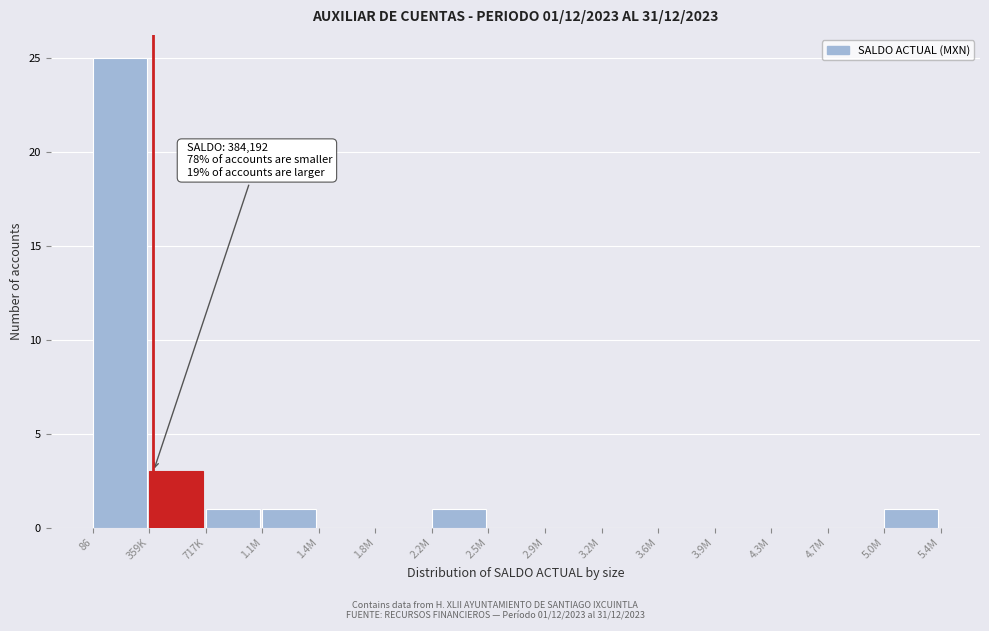

Reading left to right, transcribe all the data shown in this chart.

86=25	359K=3	717K=1	1.1M=1	1.4M=0	1.8M=0	2.2M=1	2.5M=0	2.9M=0	3.2M=0	3.6M=0	3.9M=0	4.3M=0	4.7M=0	5.0M=1